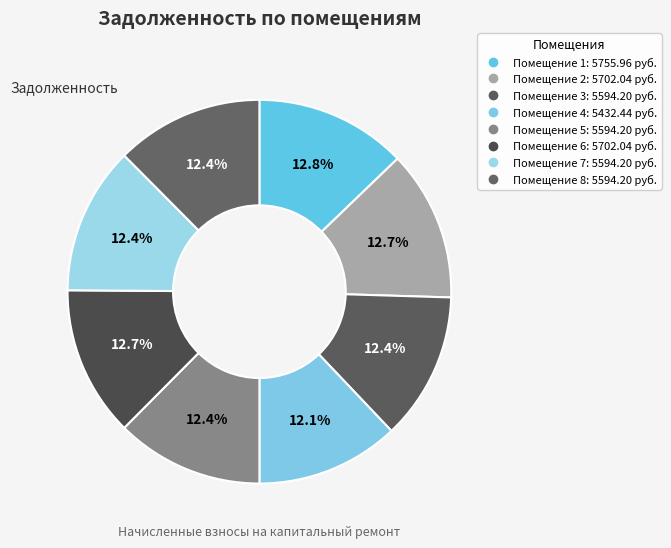

Count the number of slices in the pie.

8